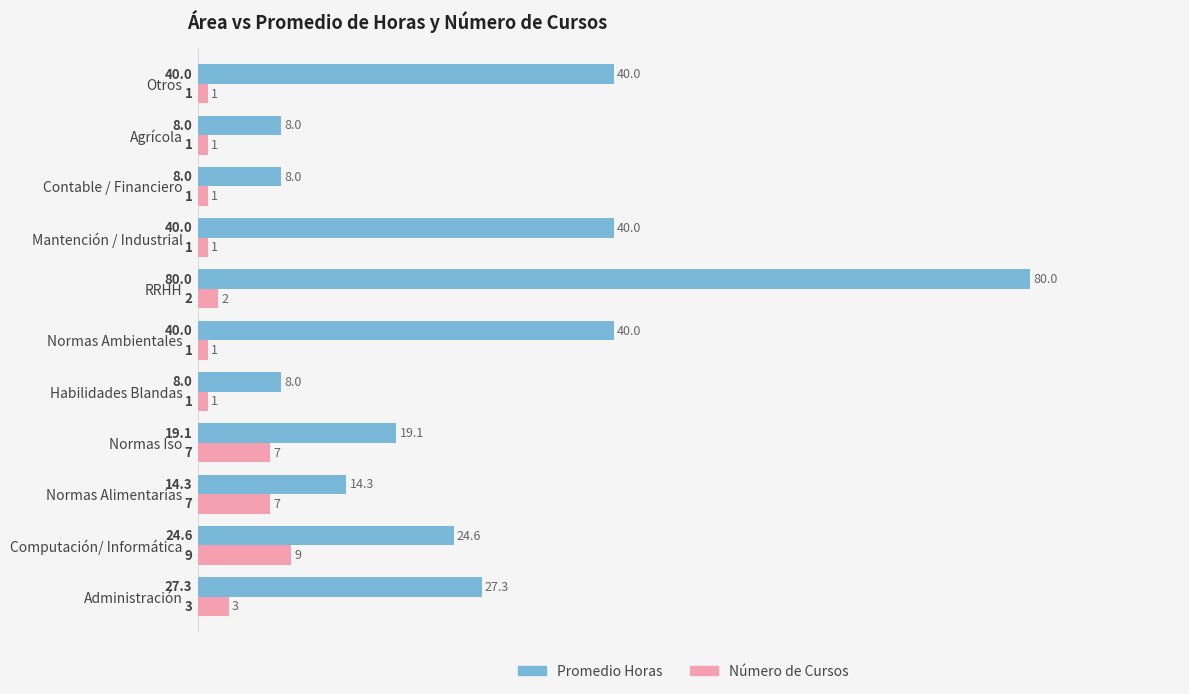

Which series has the widest spread of values?

Promedio Horas